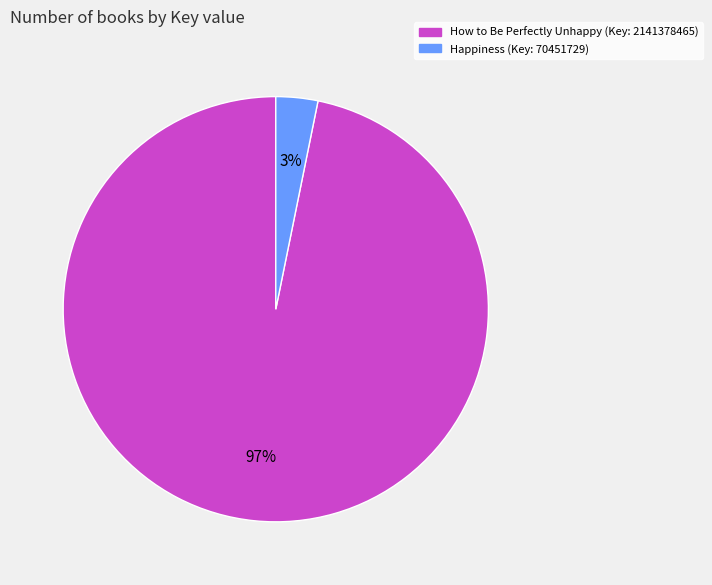

Is there a majority slice in this chart?

Yes